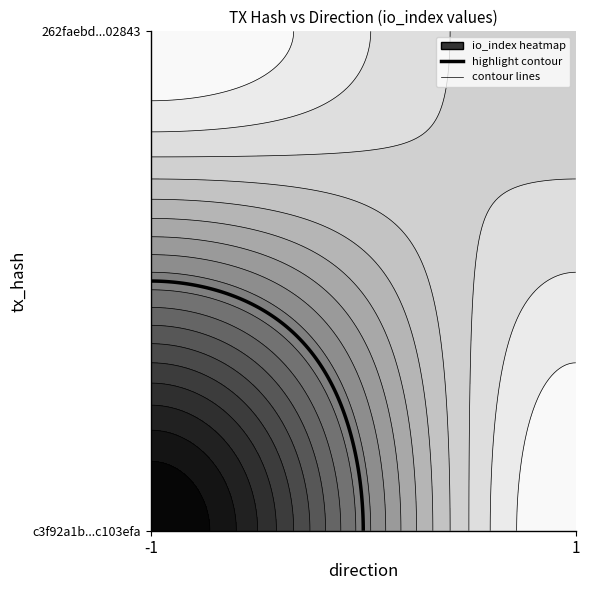

What is the average value of the c3f92a1b352342f691bf3feebb2e6163c103efa series?

2